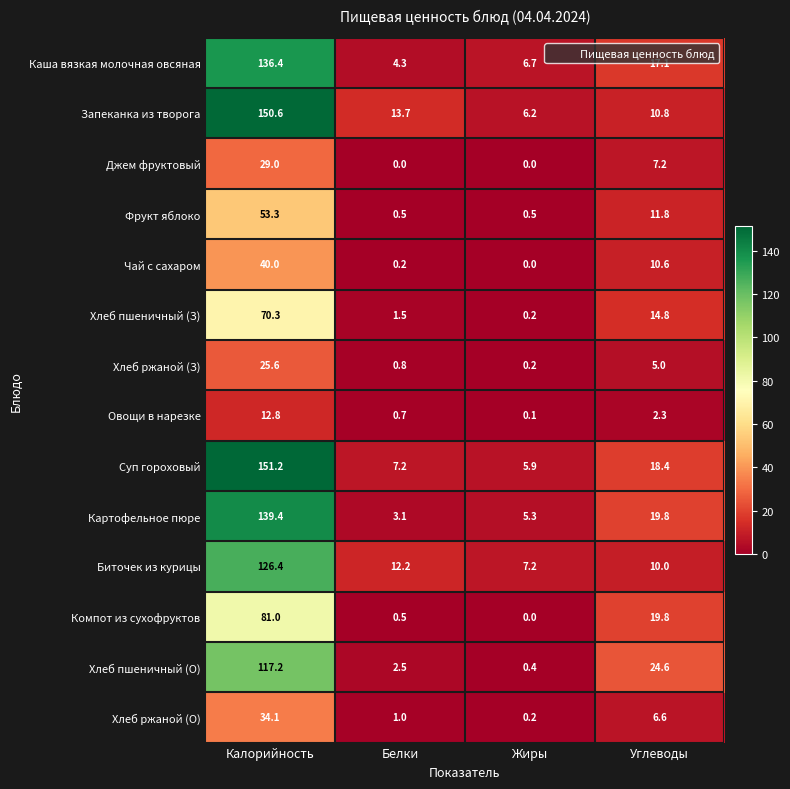

At which label is Картофельное пюре closest to 71?

Углеводы